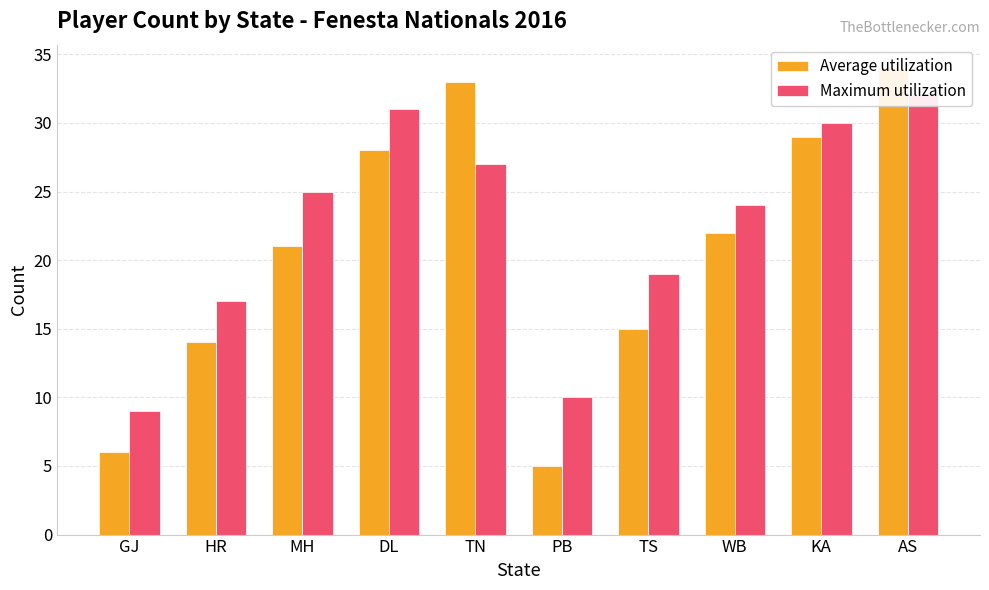

Is it true that Average utilization equals 12 at AS?

False